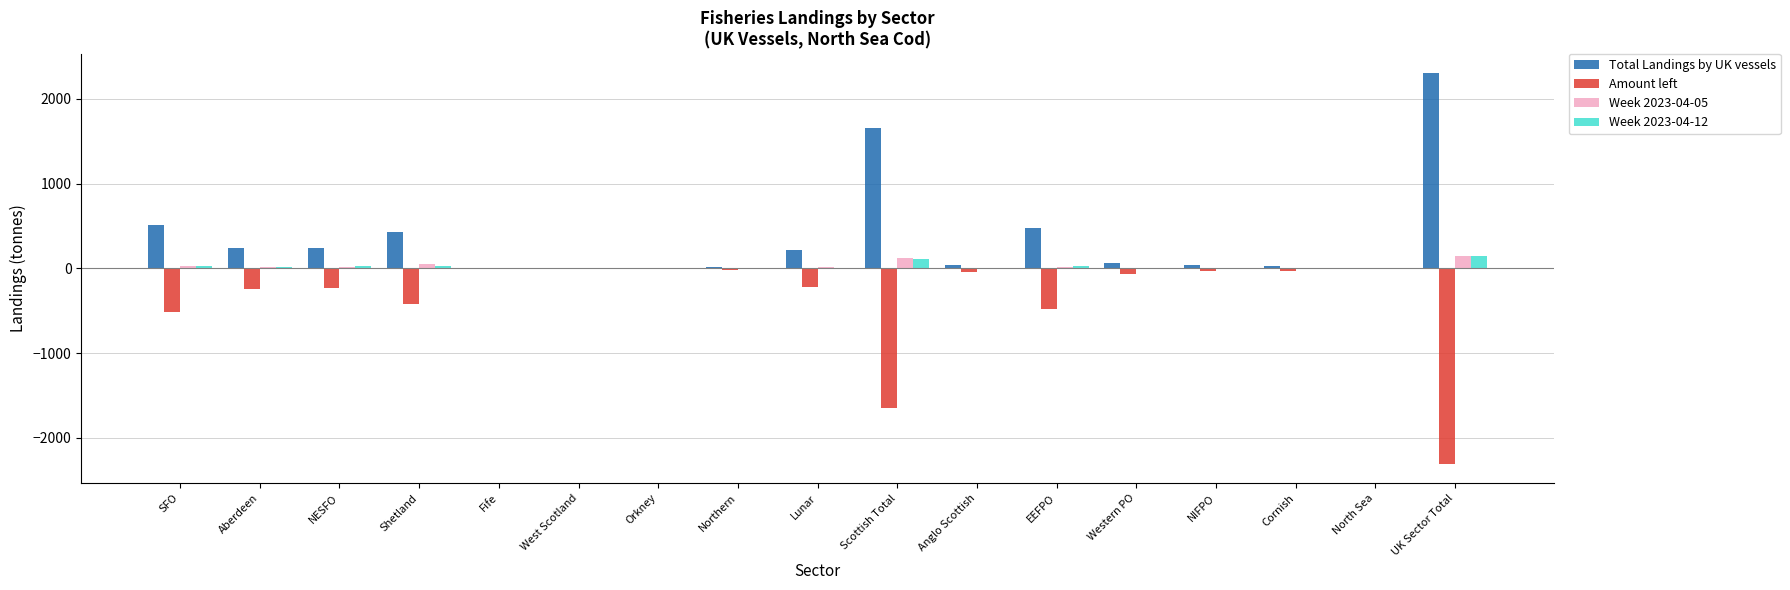

What is the highest value of the Week 2023-04-05 series?

142.2